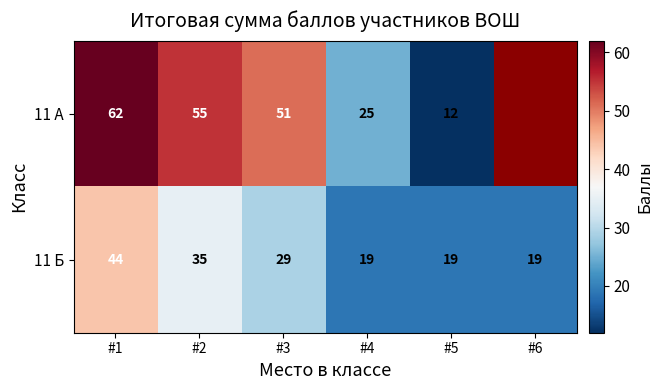

The value of 11 Б at #5 is 7. True or false?

False